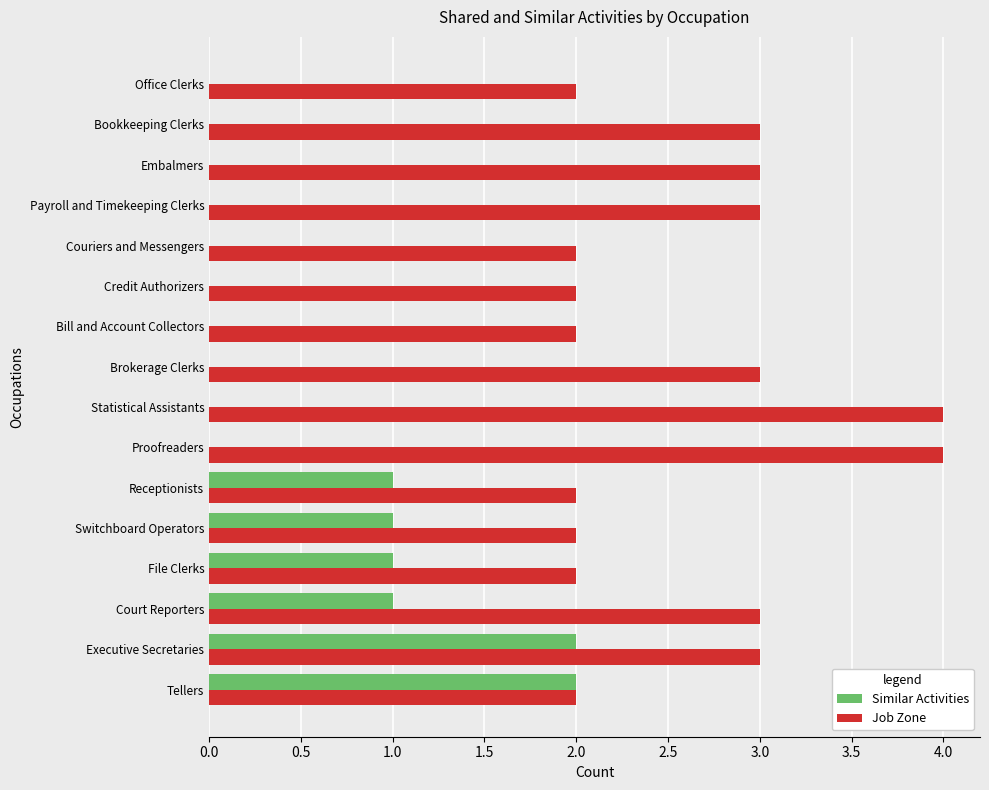

The Similar Activities series shows 0 at Receptionists. True or false?

False